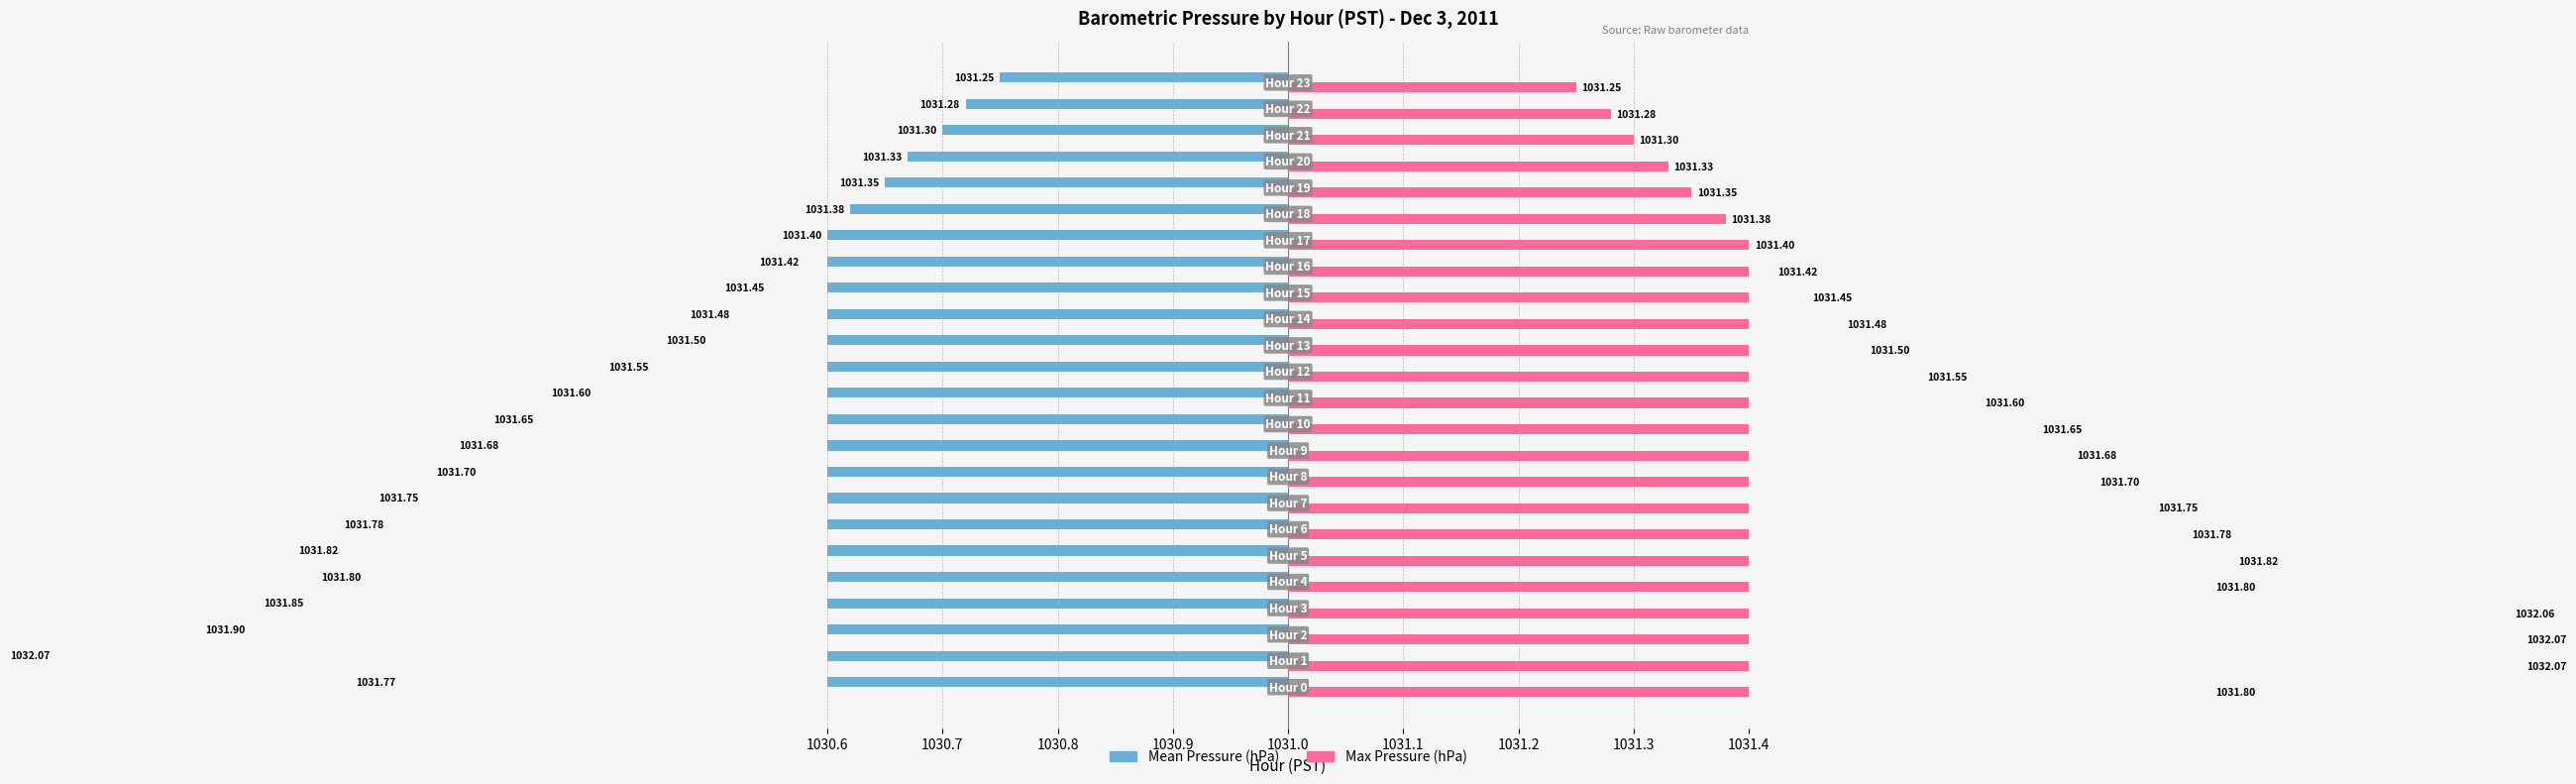

Is it true that Mean Pressure (hPa) equals -0.2 at 16?

False